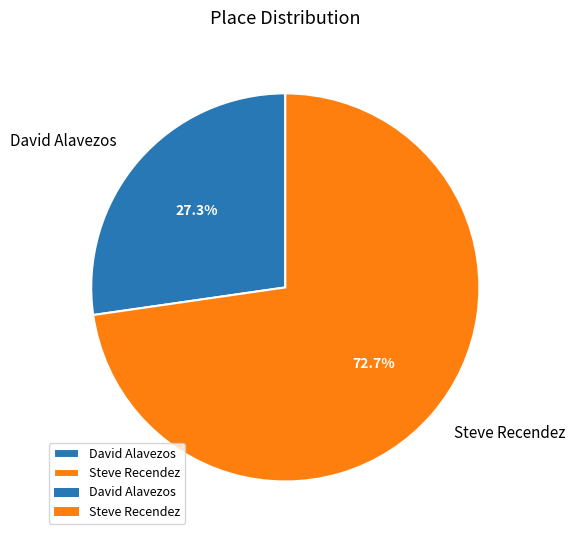

What percentage is NOT represented by David Alavezos?

72.7%